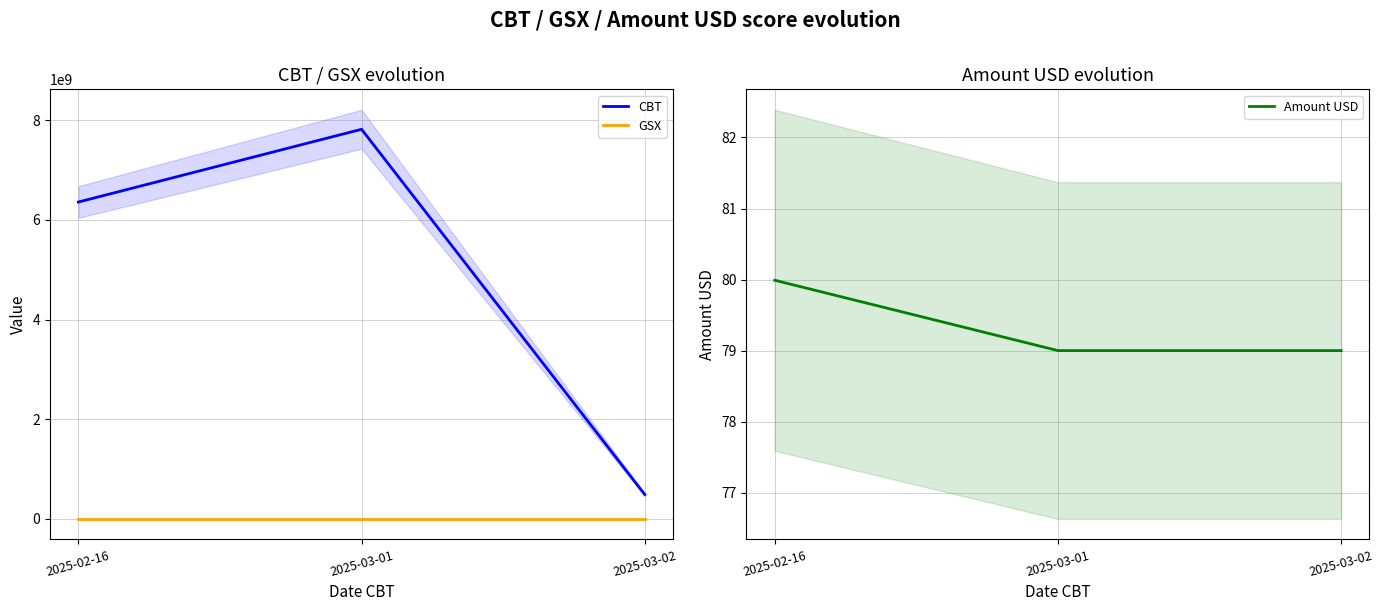

Rank the series by their maximum value, from highest to lowest.

CBT, GSX, Amount USD